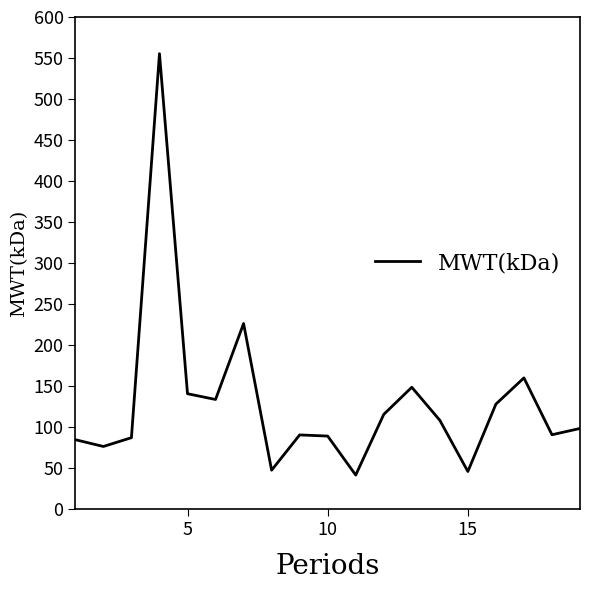

What is the smallest value displayed?

41.7